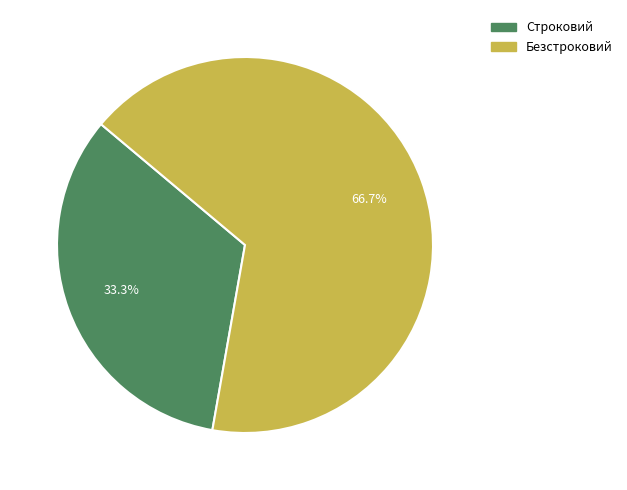

The Безстроковий slice represents 56% of the pie. True or false?

False